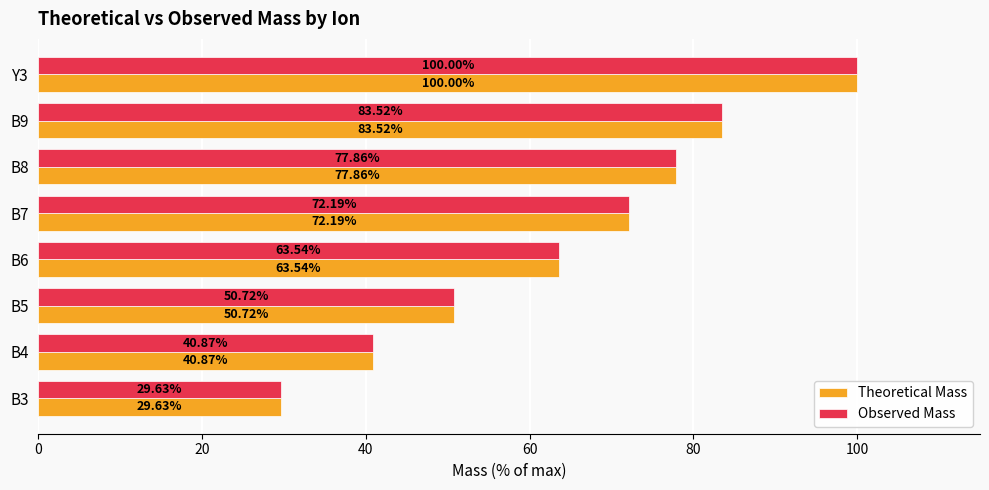

What is the average value of the Theoretical Mass series?

64.8